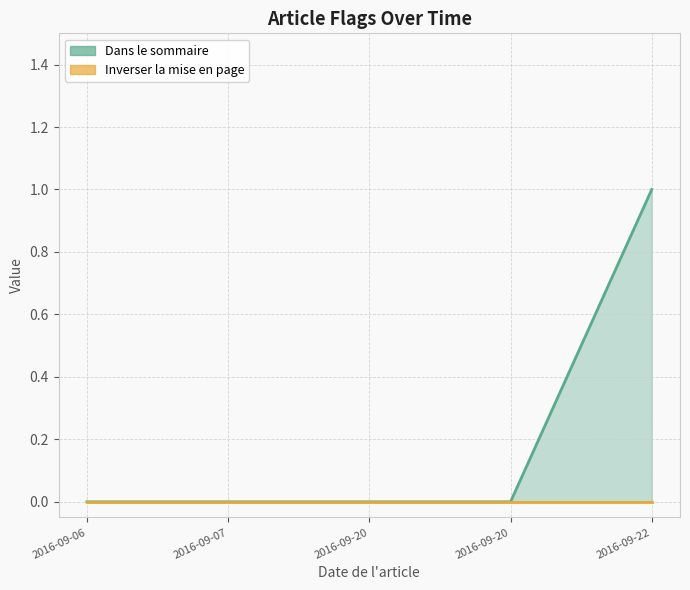

Reading left to right, extract all data points from this chart.

2016-09-06=0	2016-09-07=0	2016-09-20=0	2016-09-20=0	2016-09-22=1